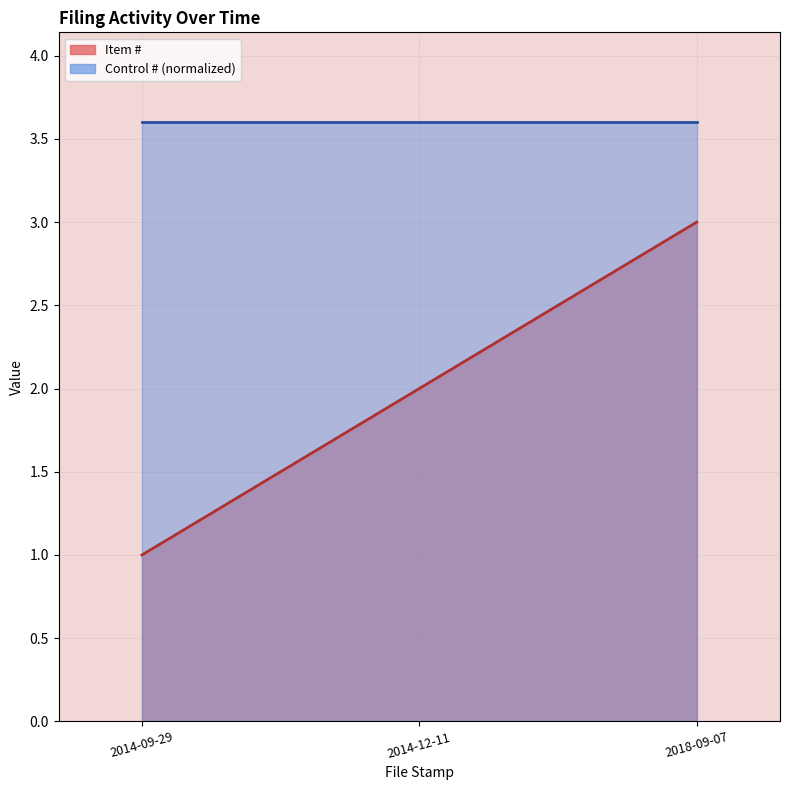

Rank the categories by value from highest to lowest.

2018-09-07, 2014-12-11, 2014-09-29